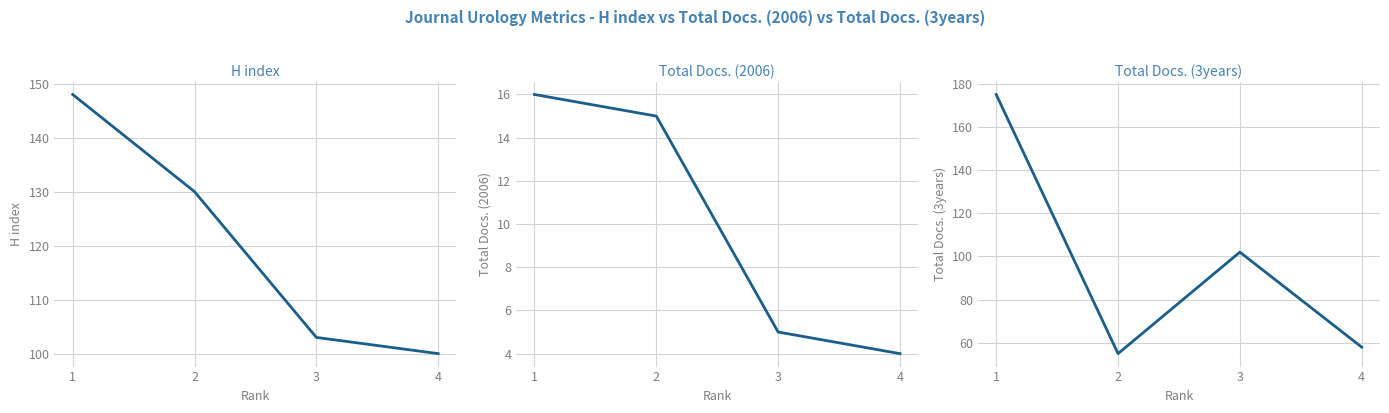

Between which two adjacent categories do Total Docs. (3years) and H index first intersect?

1 and 2